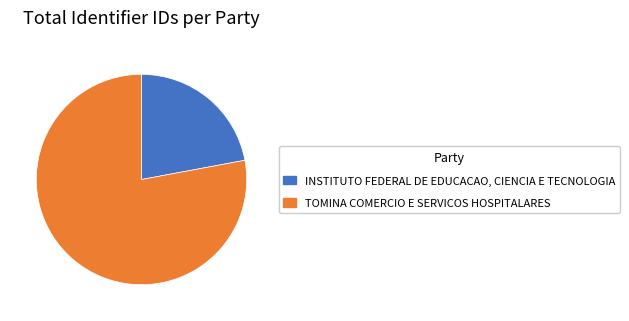

Which has a higher value, TOMINA COMERCIO E SERVICOS HOSPITALARES or INSTITUTO FEDERAL DE EDUCACAO, CIENCIA E TECNOLOGIA?

TOMINA COMERCIO E SERVICOS HOSPITALARES